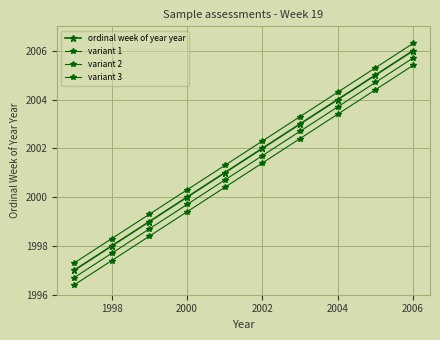

What is the greatest value displayed?

2006.3